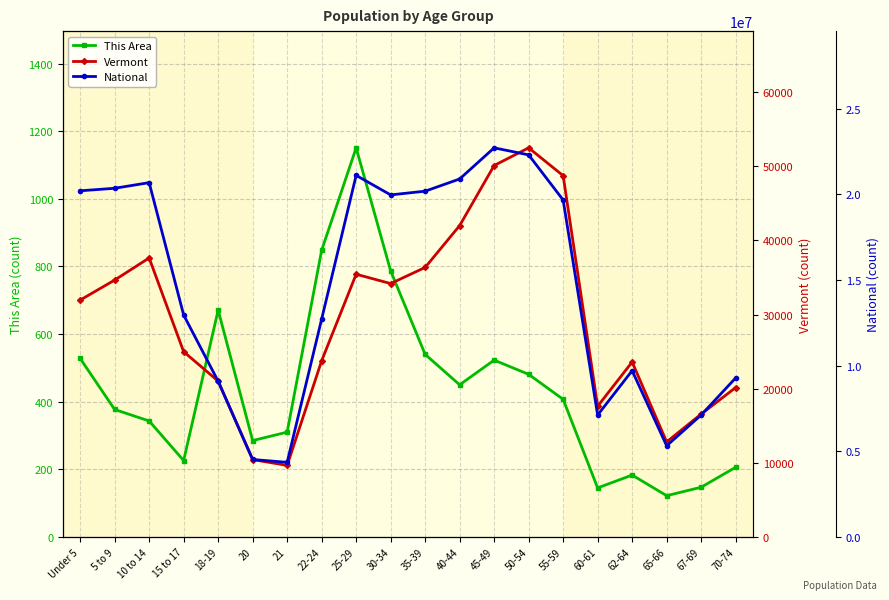

True or false: This Area and National intersect in this chart.

False